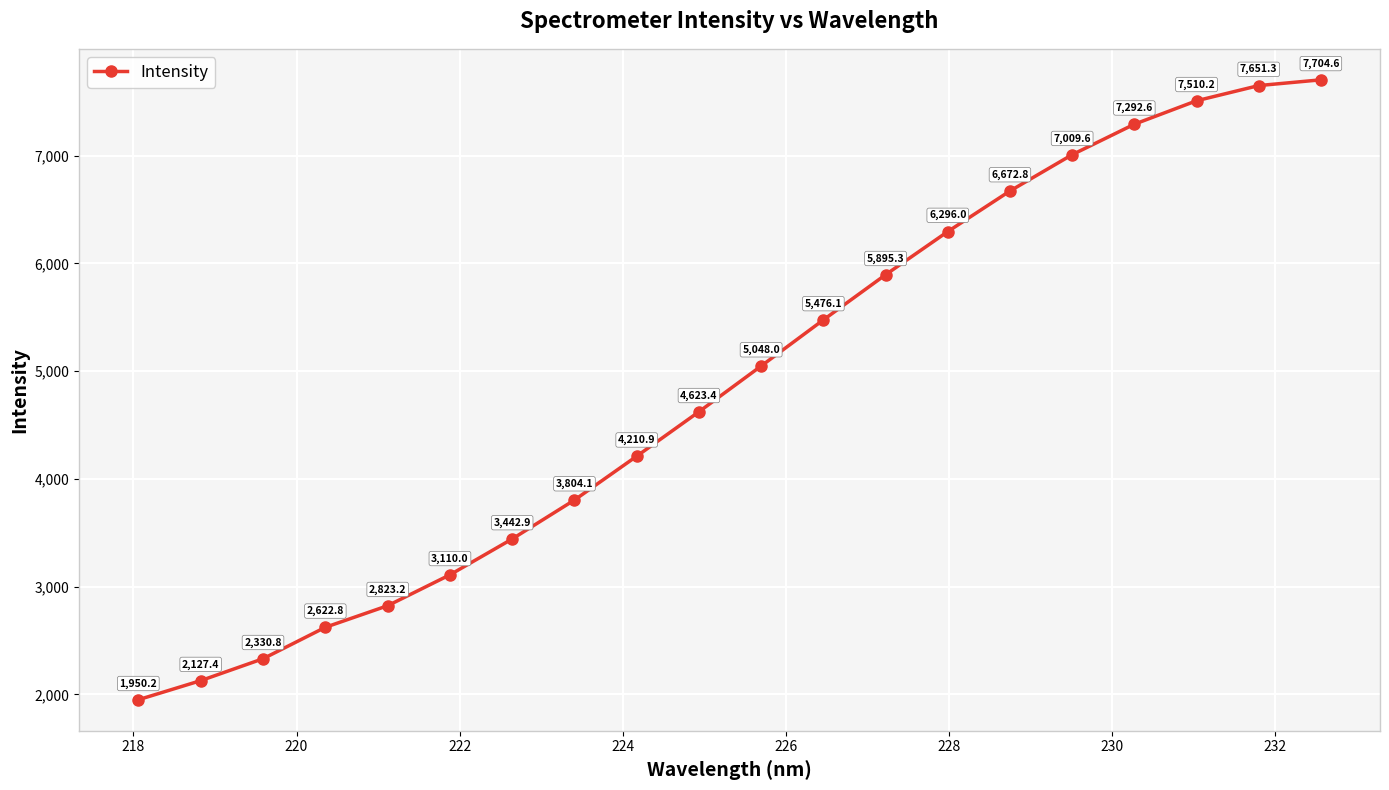

What is the value of the 3rd point from the left?

2330.8